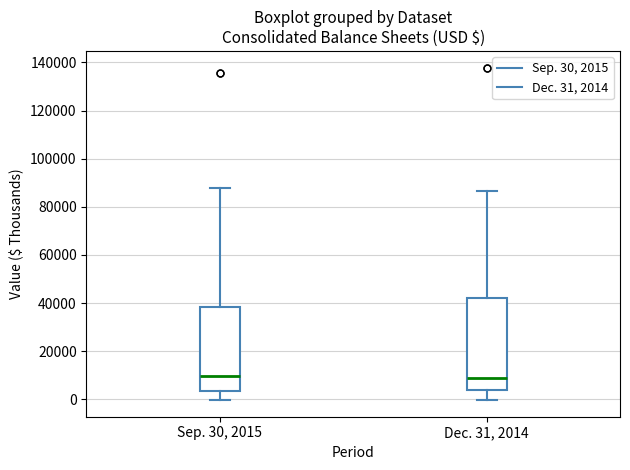

Comparing the boxes themselves (not the whiskers), which one is the tallest?

Dec. 31, 2014